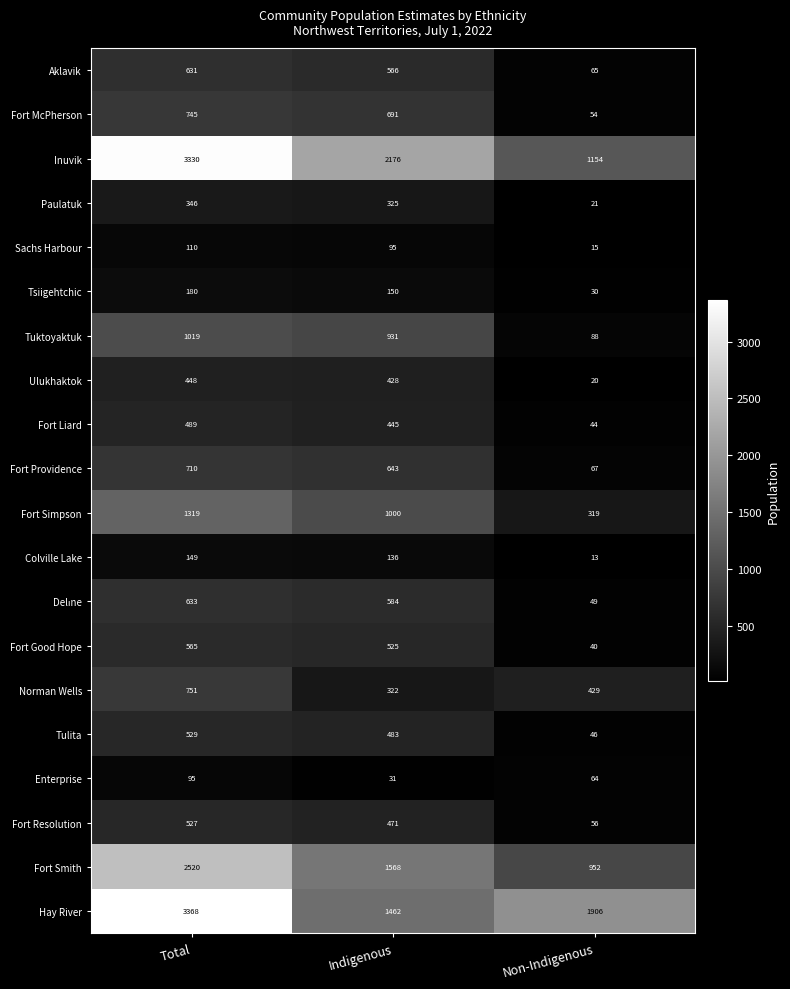

Which series has the largest range (max minus min)?

Inuvik